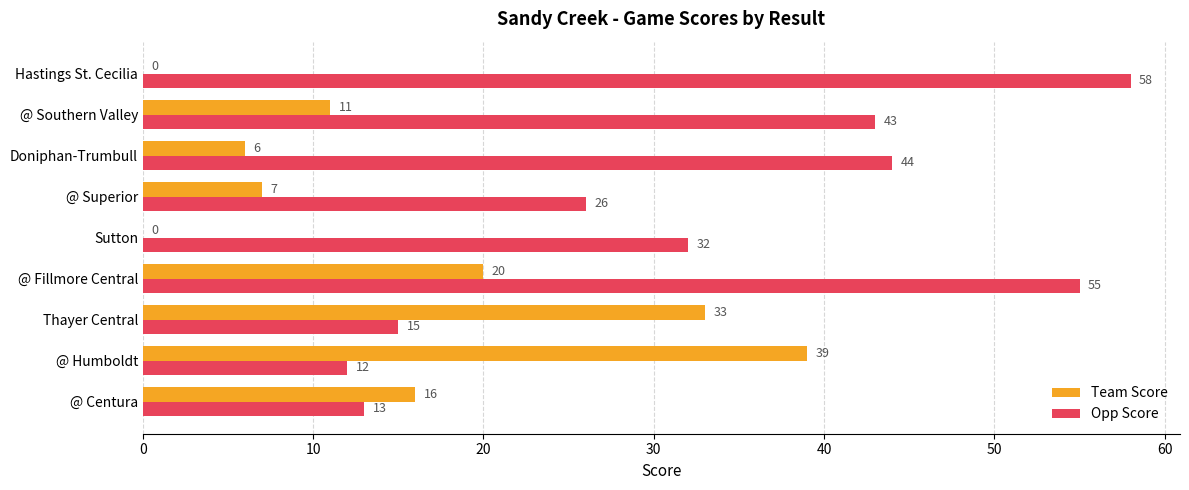

Is it true that Opp Score equals 20 at Thayer Central?

False